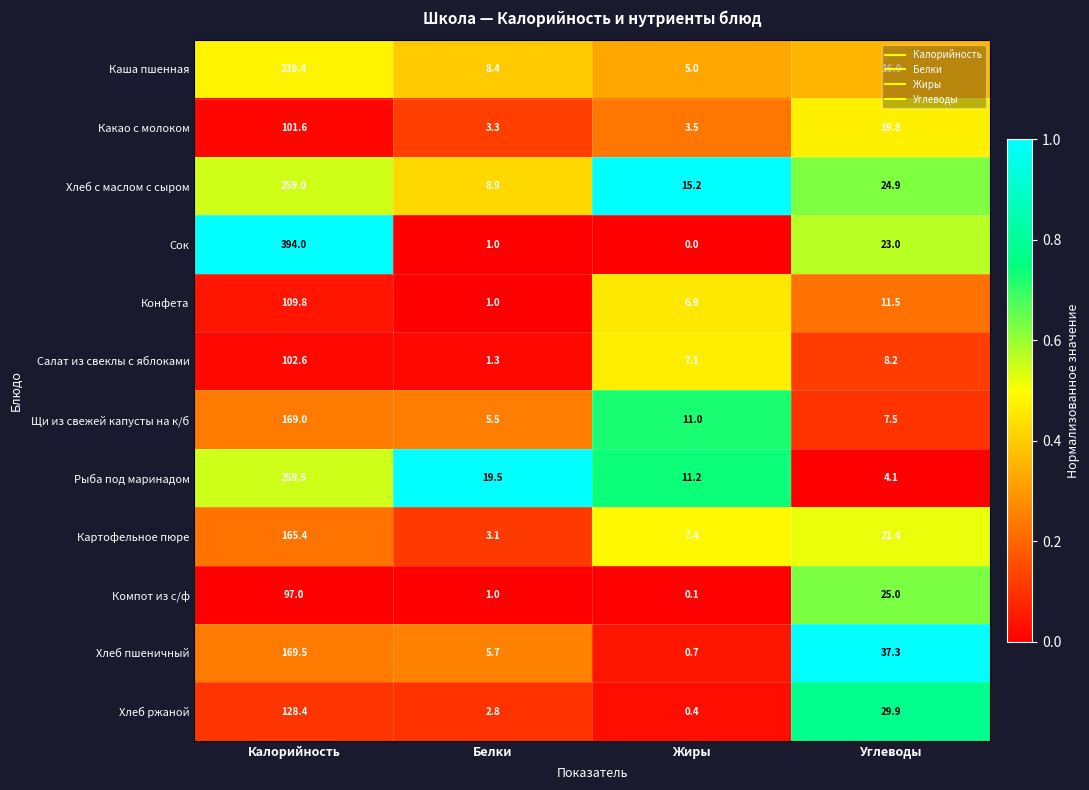

What is the maximum value shown in the chart?

394.0